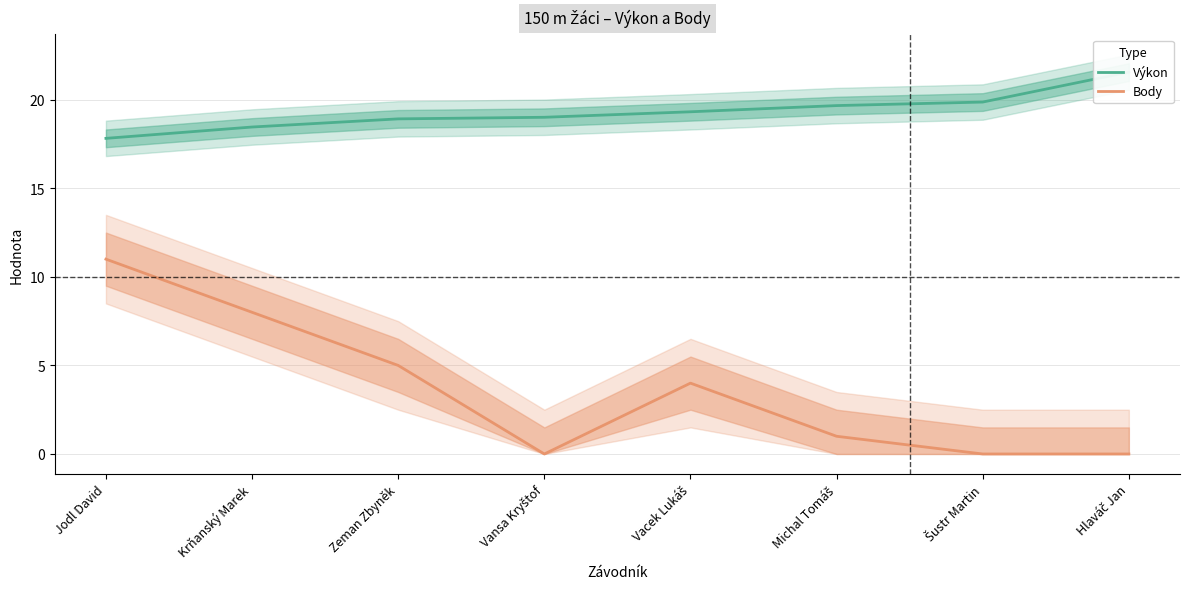

Reading right to left, extract all data points from this chart.

Výkon: 21.6	19.9	19.7	19.3	19.0	18.9	18.5	17.8
Body: 0.0	0.0	1.0	4.0	0.0	5.0	8.0	11.0